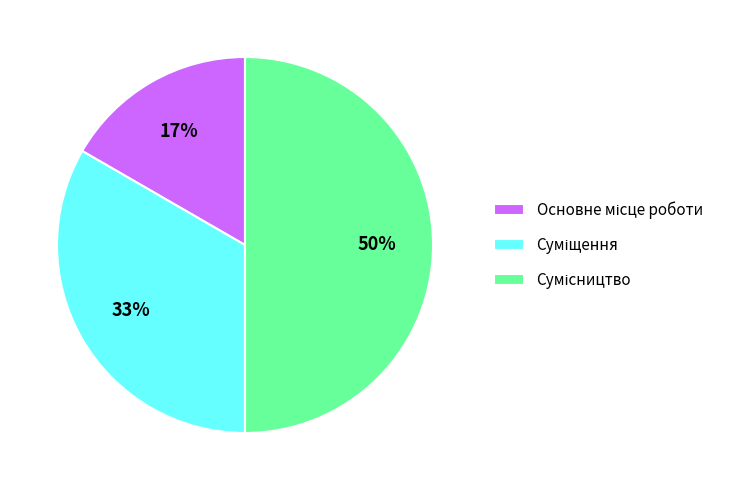

To the nearest percent, what is the difference between the largest and smallest slice percentages?

33%